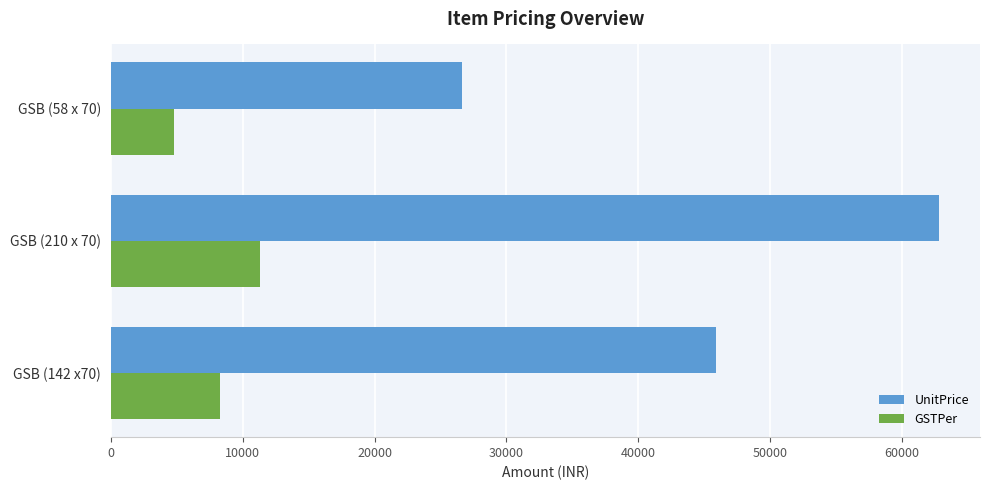

What is the average value of the UnitPrice series?

45100.3